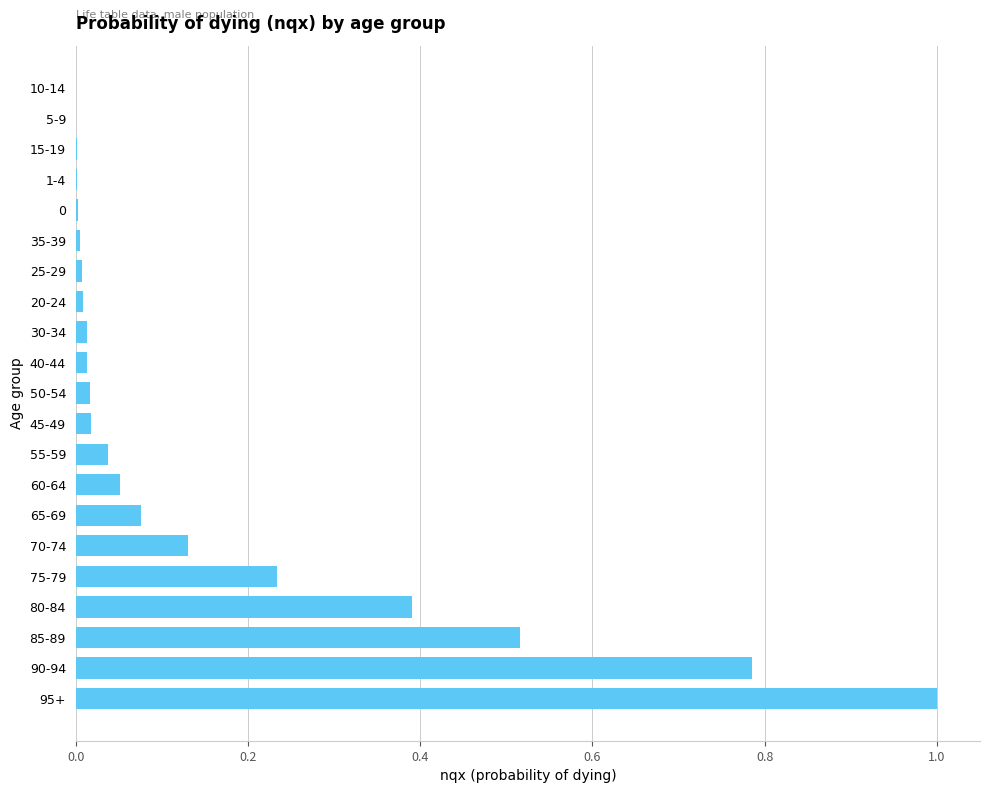

What is the maximum value shown in the chart?

1.0